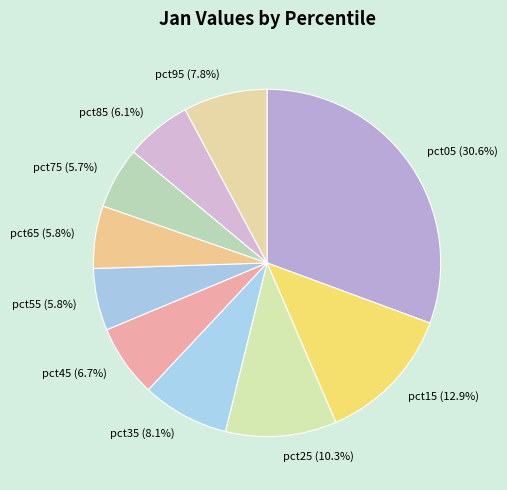

Which has a higher value, pct75 or pct25?

pct25